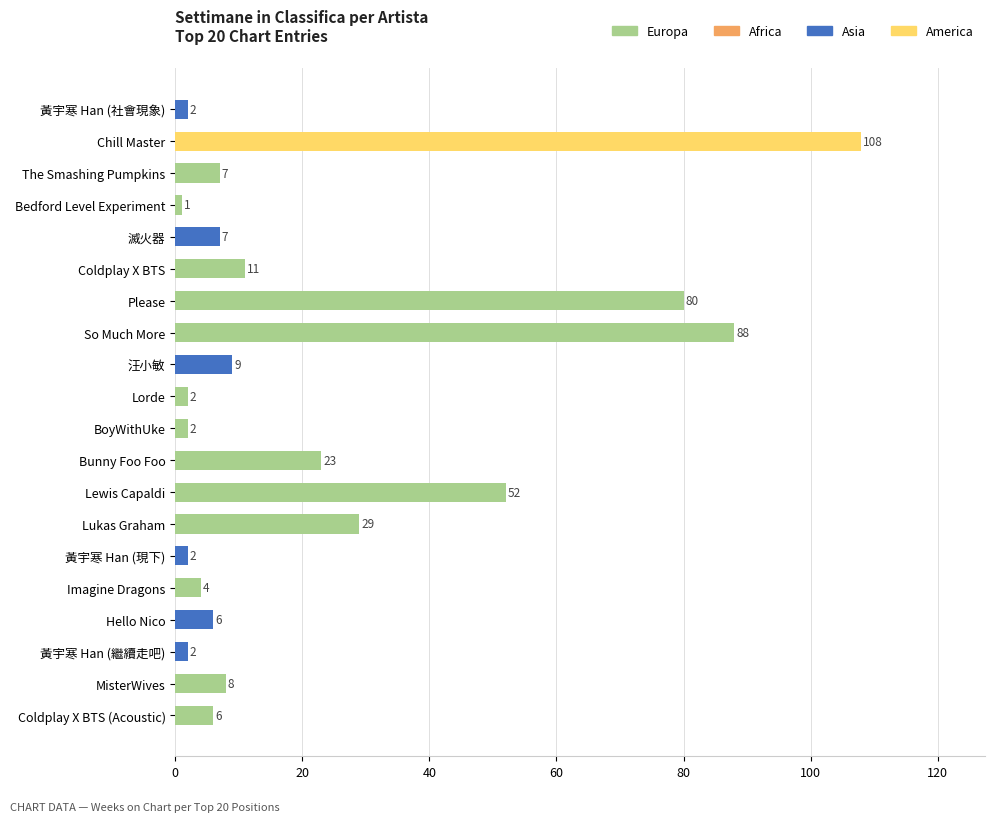

What is the label of the 16th bar from the bottom?

滅火器